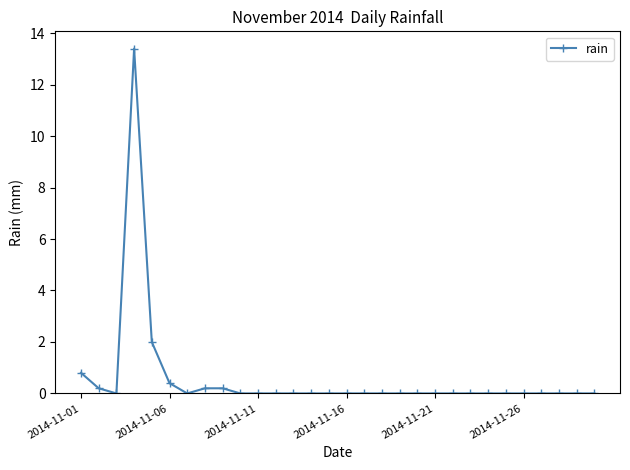

What is the value of the 1st point from the left?

0.8